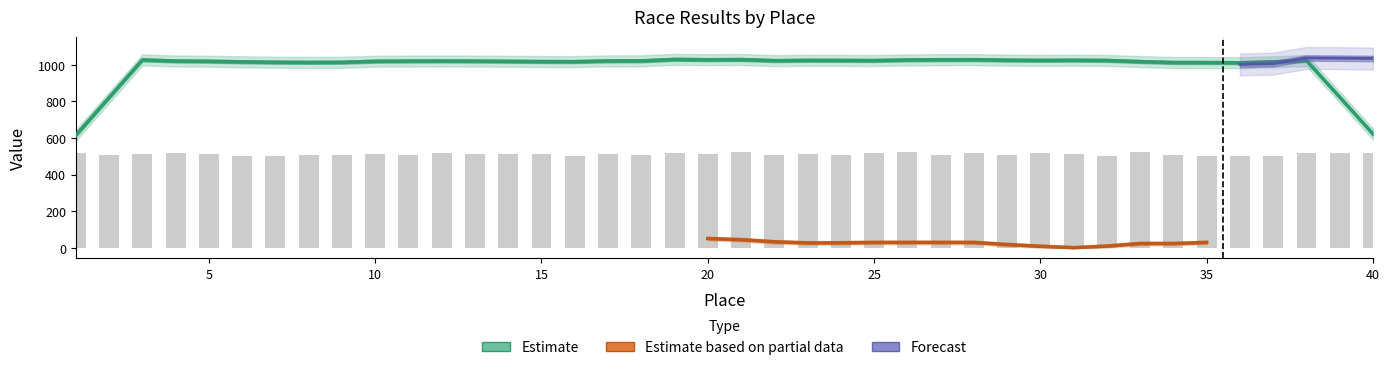

Which category has the highest value across all series?

21